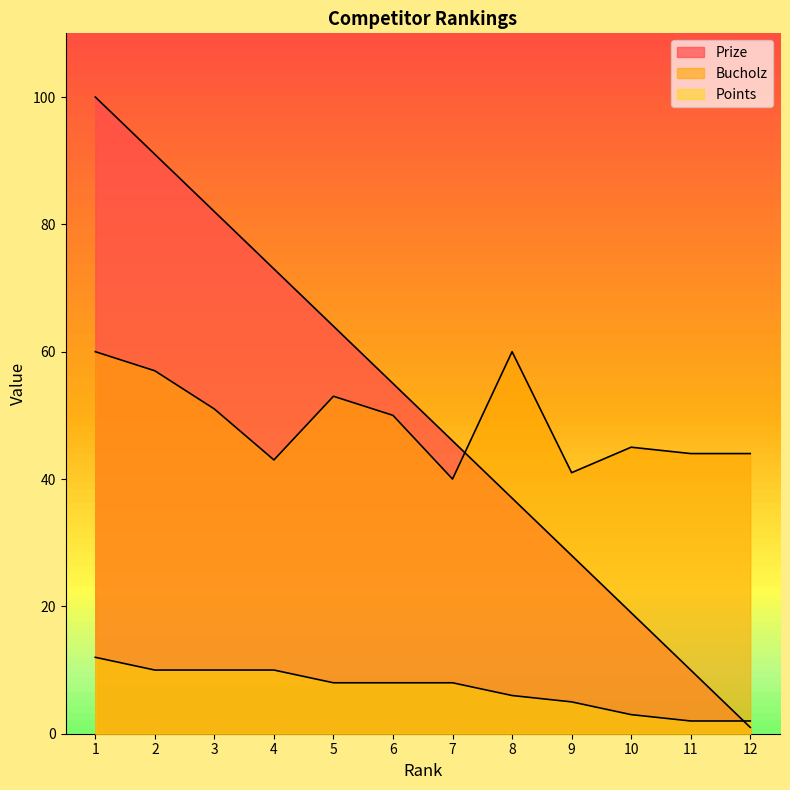

How many lines are shown in the chart?

3